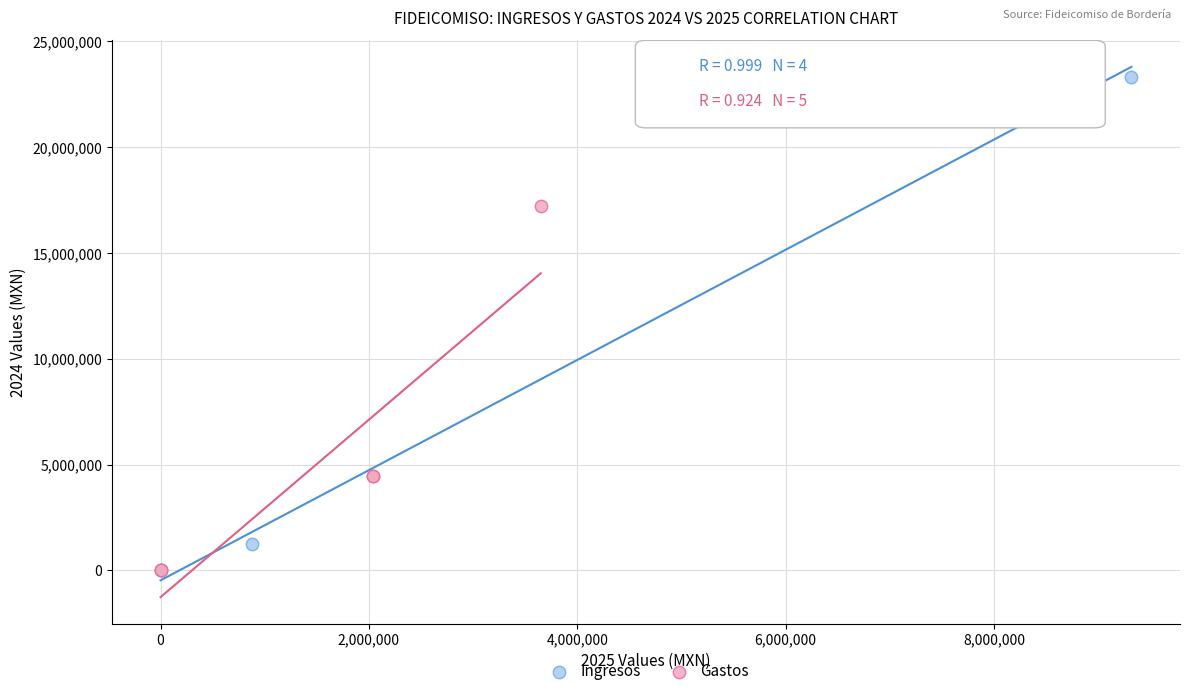

Which series has the largest Y range (max minus min)?

Ingresos